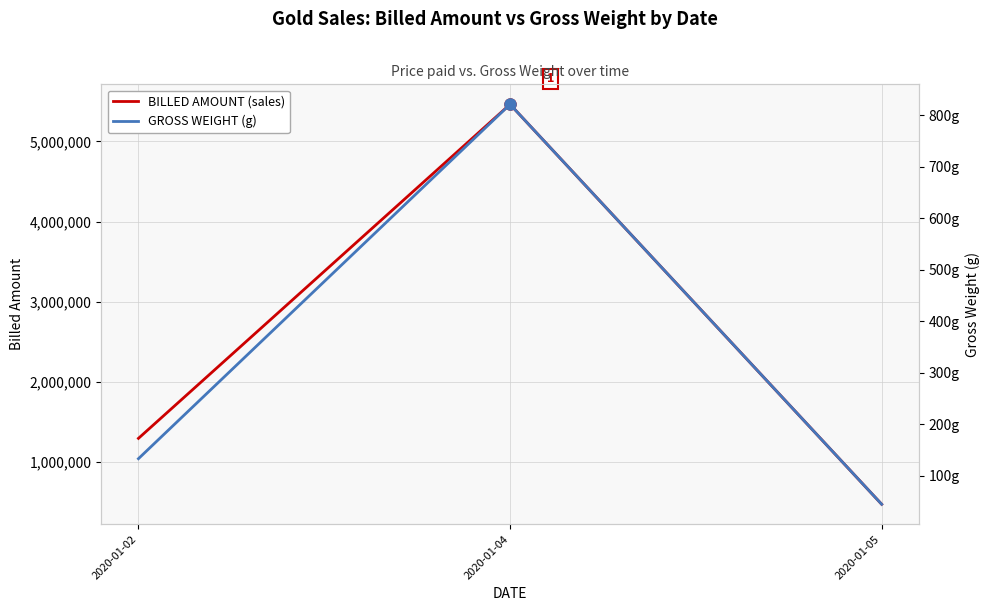

How many values in the BILLED AMOUNT series exceed 1291200?

1